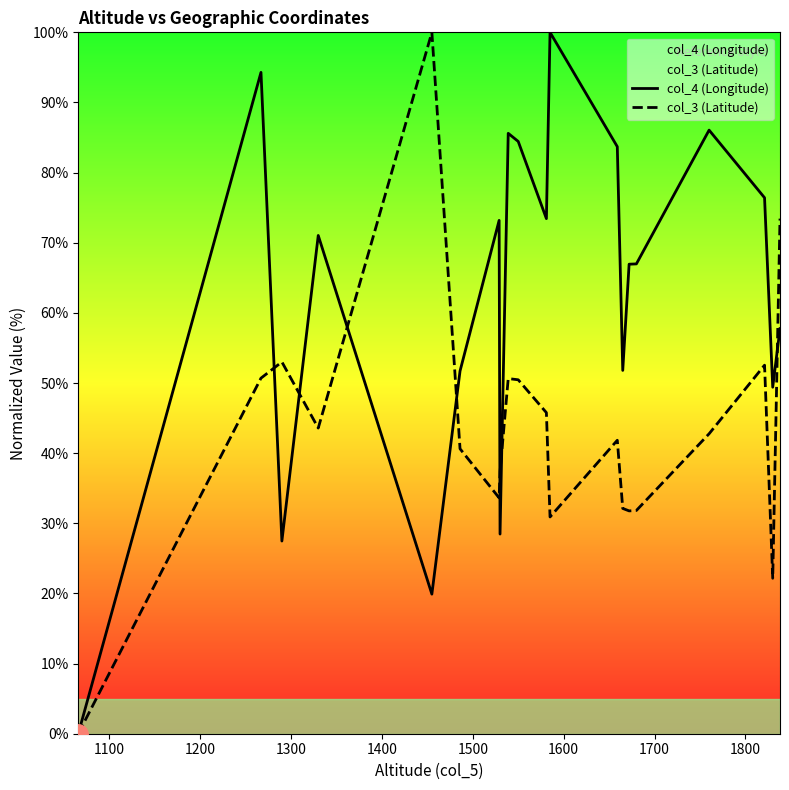

List the series in order of their overall mean, highest first.

col_4 (Longitude), col_3 (Latitude)